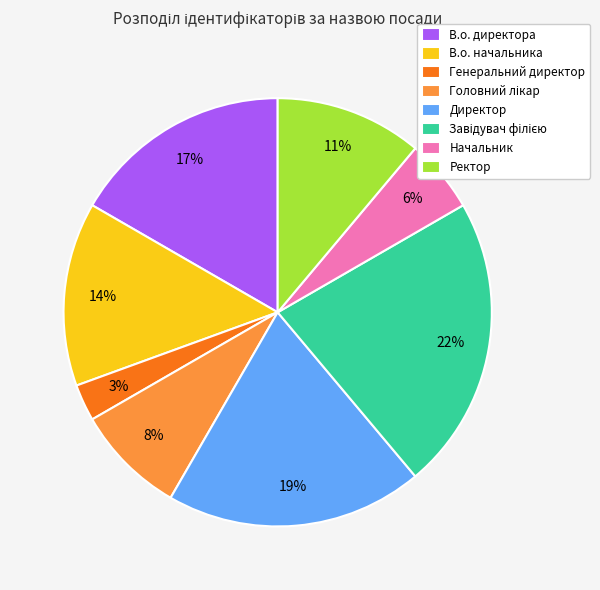

Is it true that В.о. начальника is 14% of the pie?

True